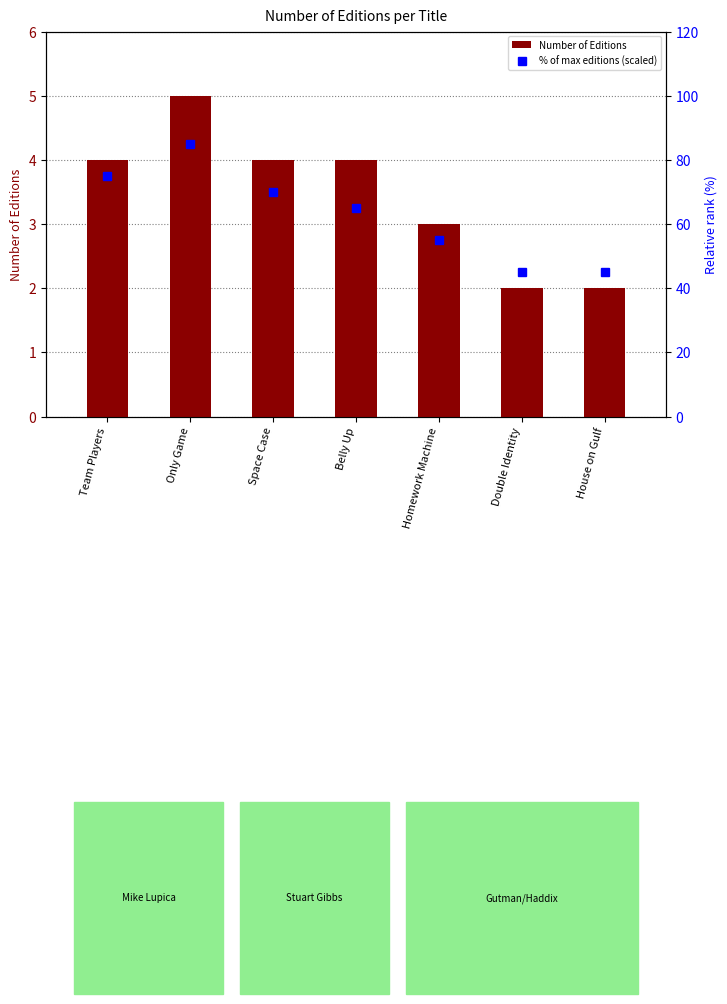

Is it true that Number of Editions equals 4 at Team Players?

True